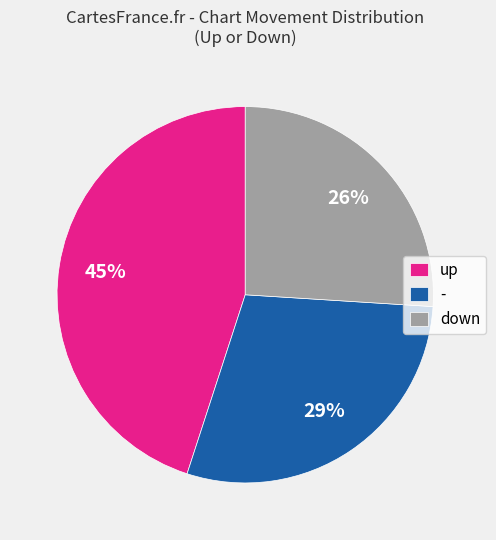

What is the largest slice in the pie chart?

up